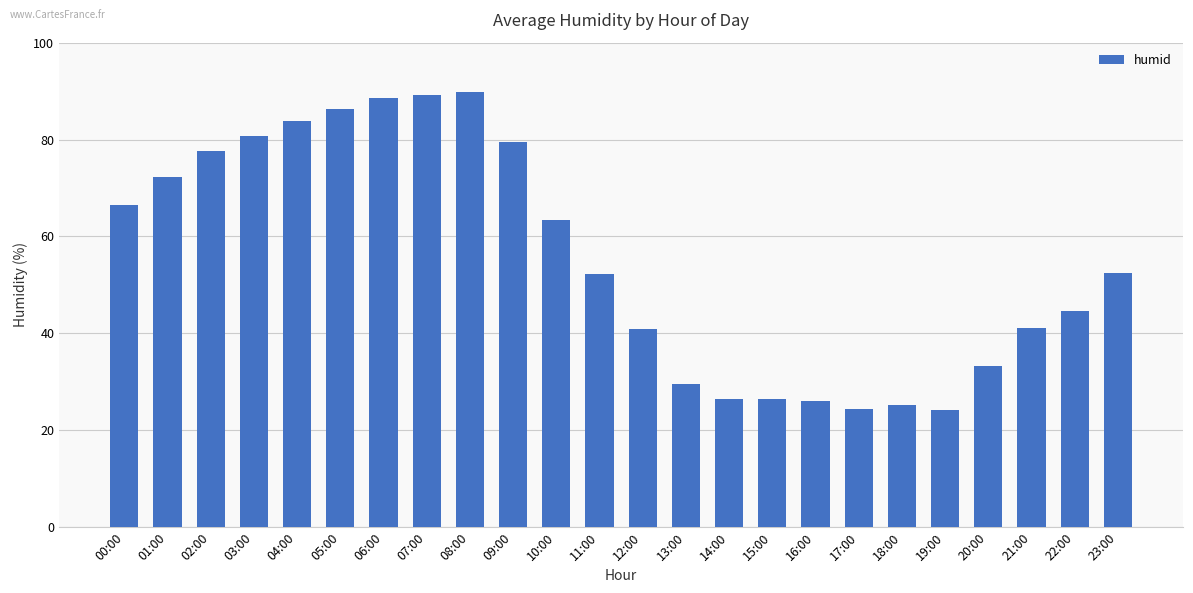

Approximately how many times larger is the value at 12:00 compared to 10:00?

0.6